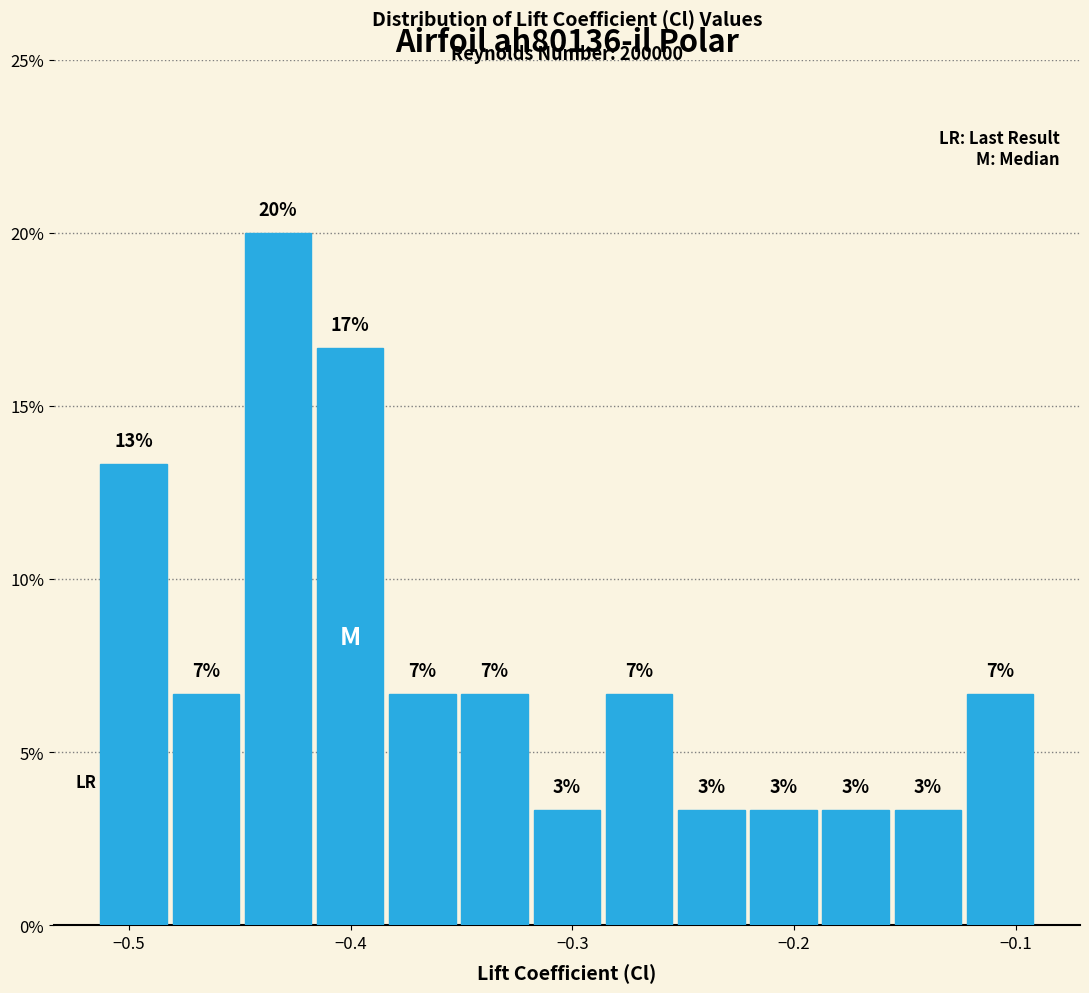

Read against the x-axis, roughly where is the centre of the tallest bar?

-0.43